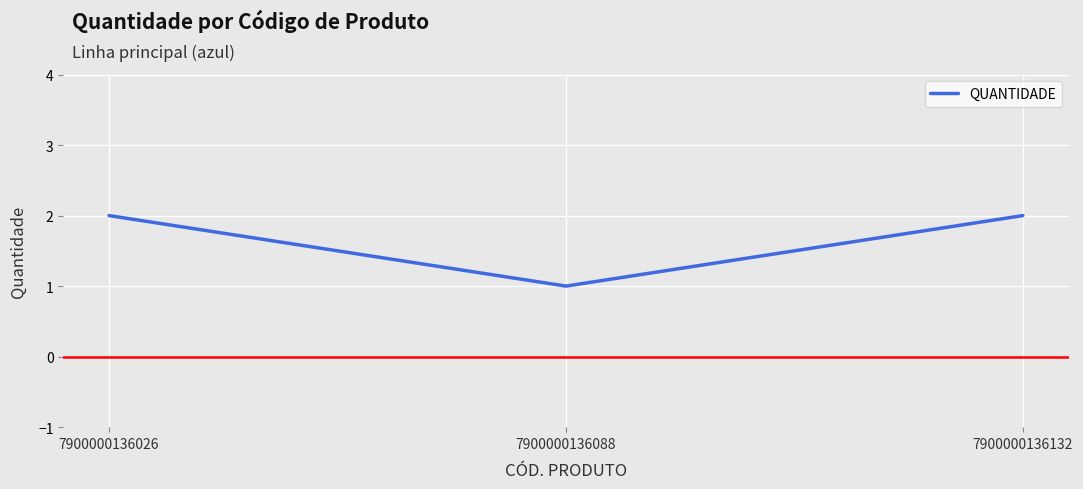

How many categories are shown in the chart?

3